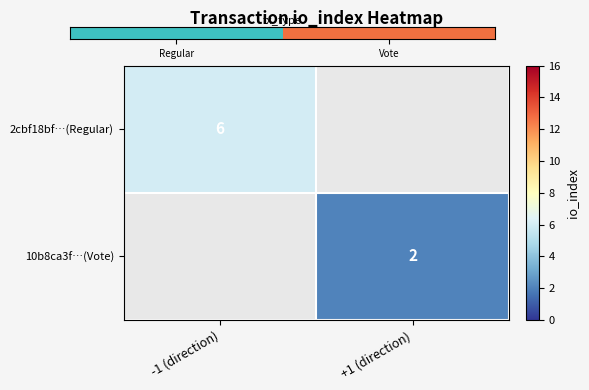

True or false: 10b8ca3f…(Vote) has a value of 2 at +1 (direction).

True